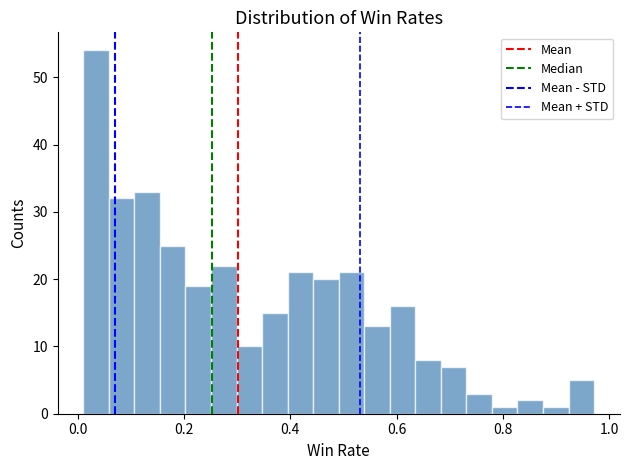

Read against the x-axis, roughly where is the centre of the tallest bar?

0.04